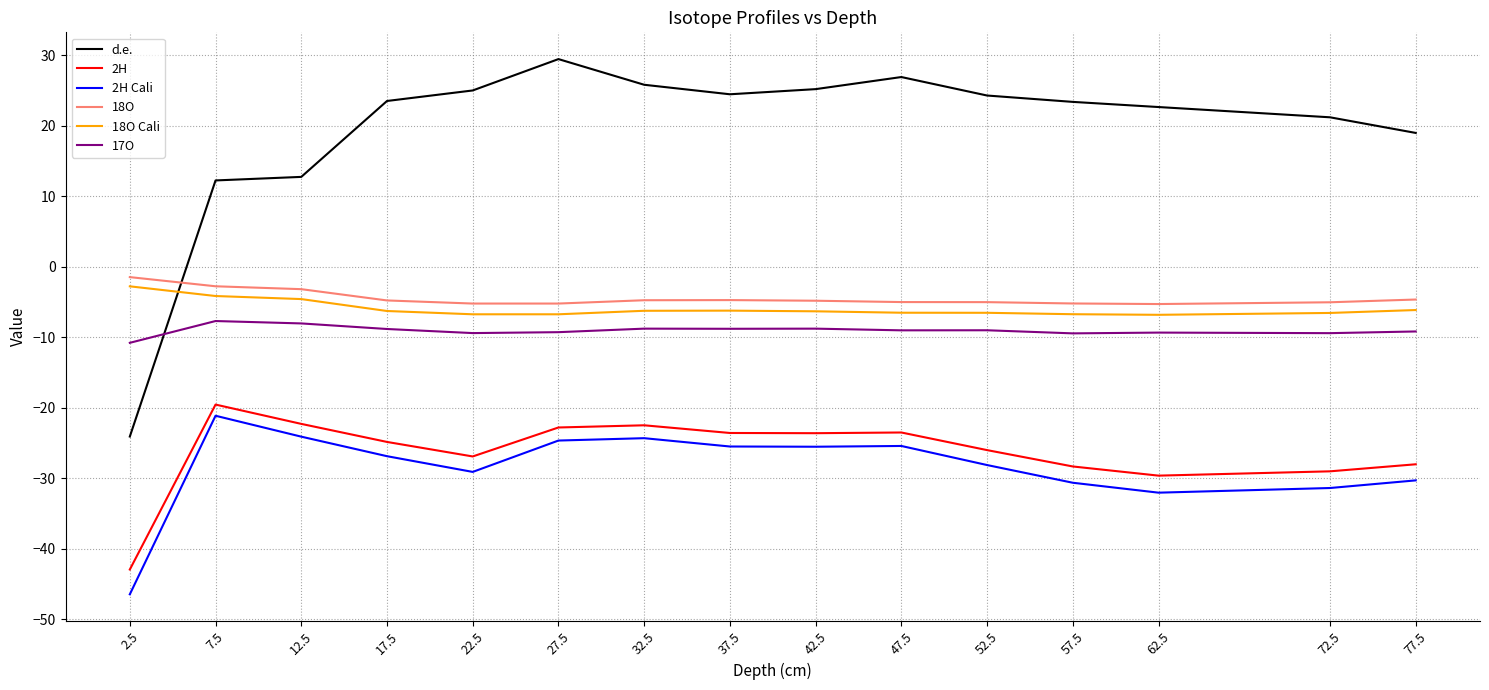

What value does the 17O series have at 47.5?

-9.0